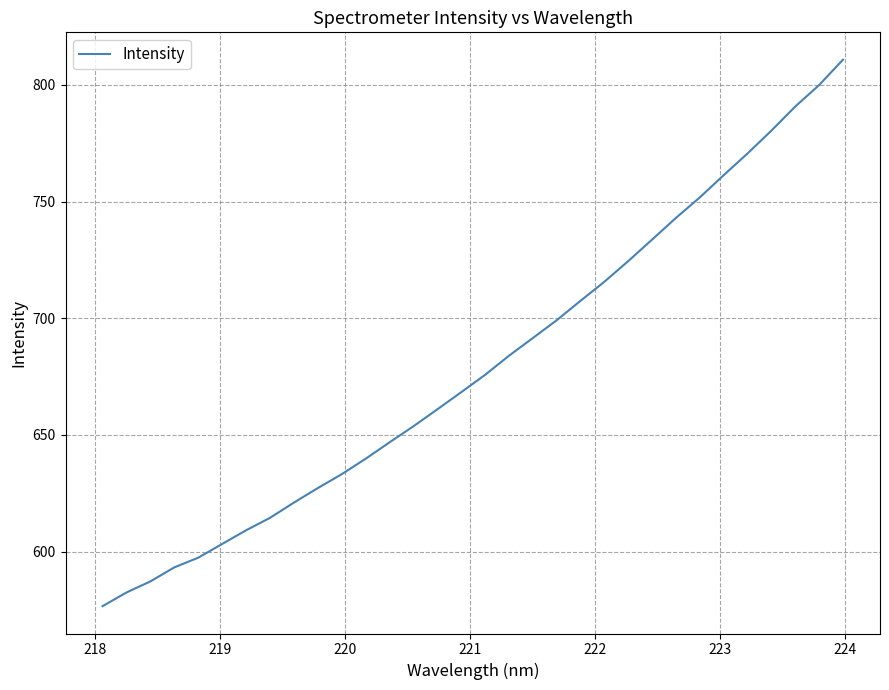

How many lines are shown in the chart?

1